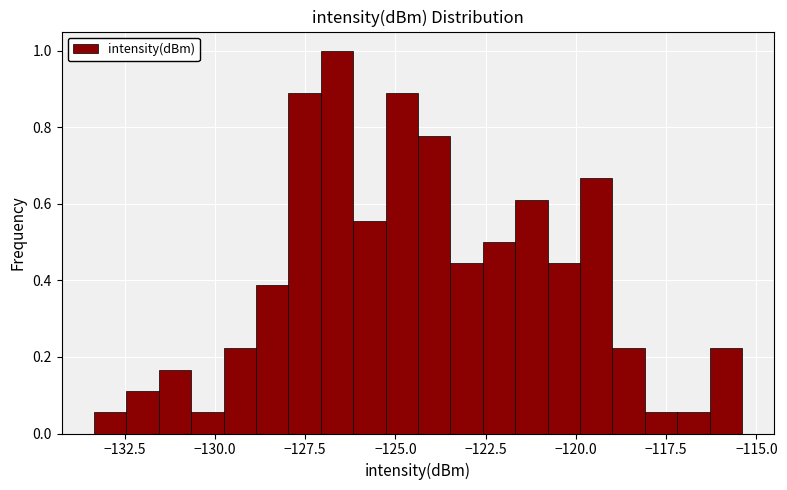

Read against the x-axis, roughly where is the centre of the tallest bar?

-126.5